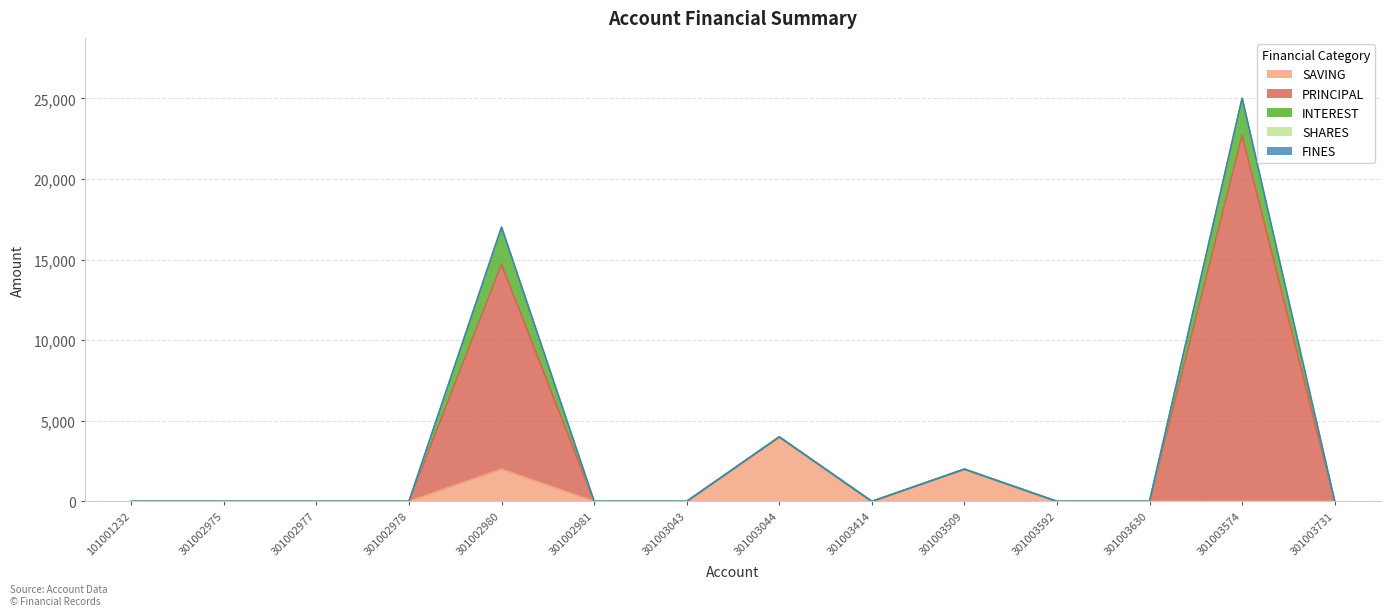

Where is SHARES nearest to the value 0?

101001232